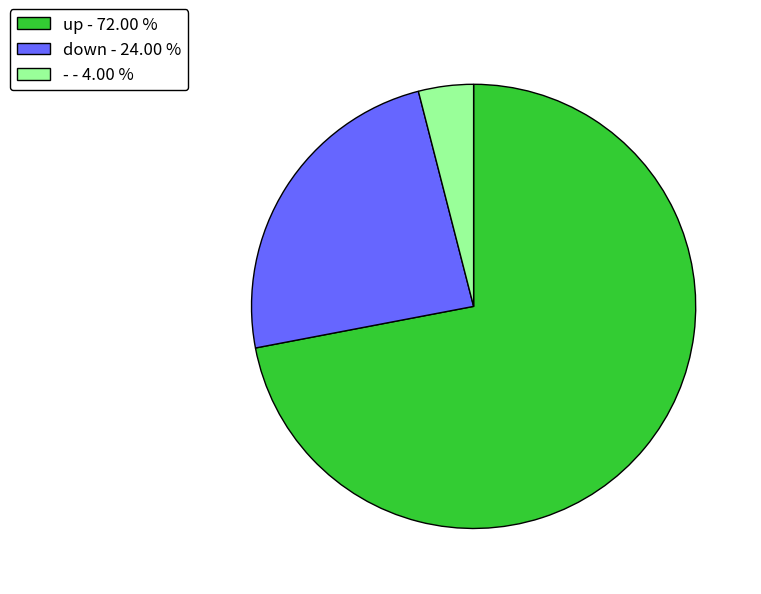

Approximately how many times larger is the value at down - 24.00 % compared to up - 72.00 %?

0.3